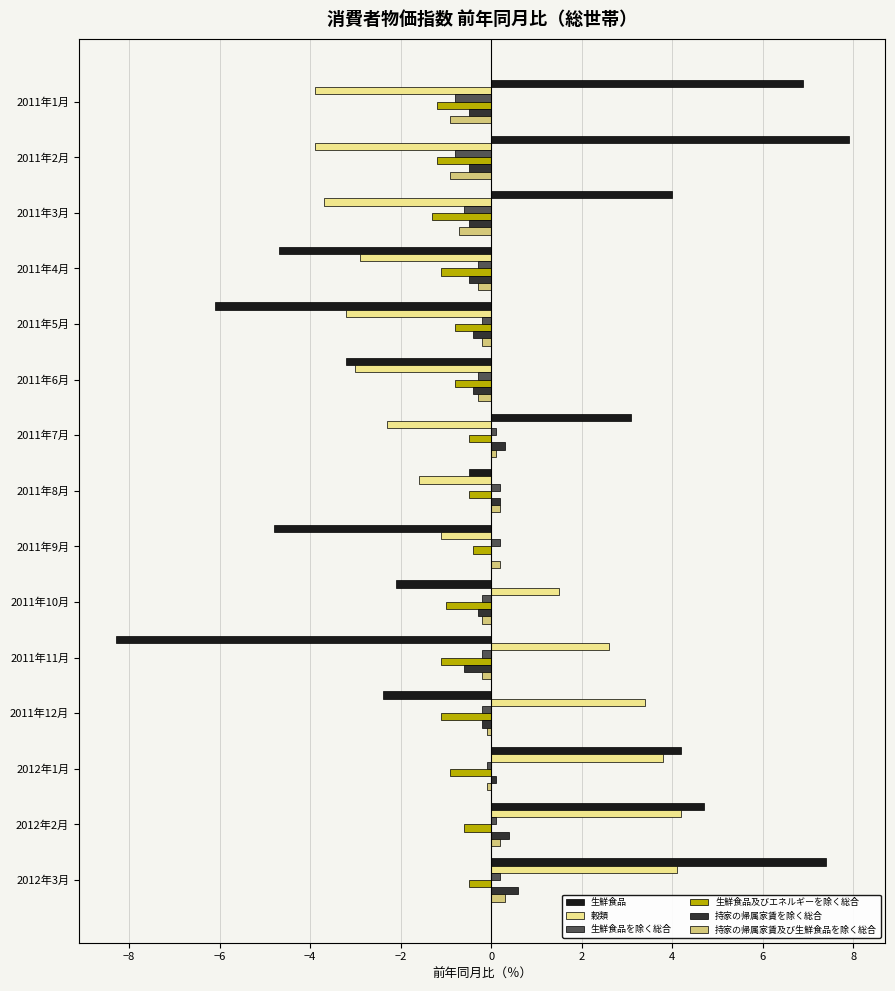

What is the highest value of the 持家の帰属家賃を除く総合 series?

0.6